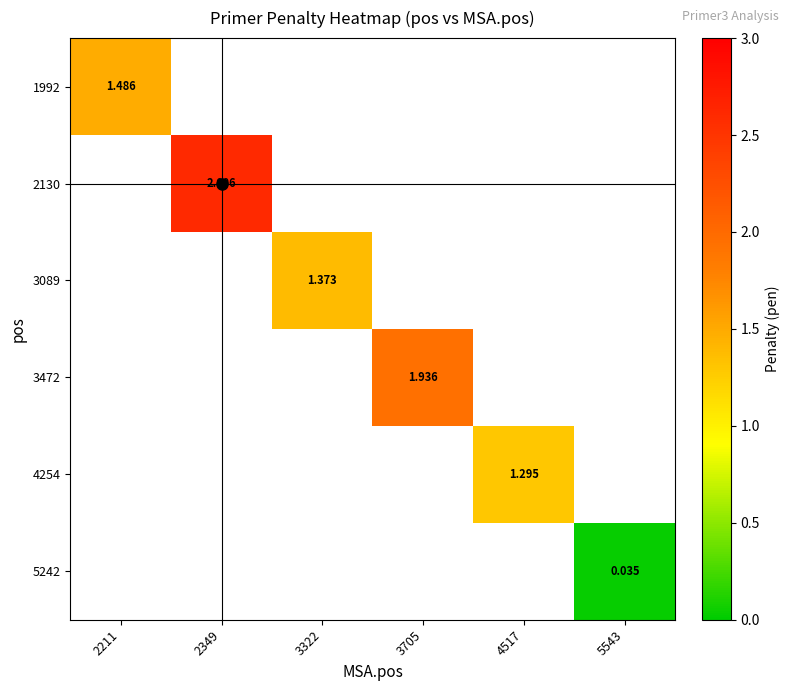

At which label does 1992 reach its peak?

2211